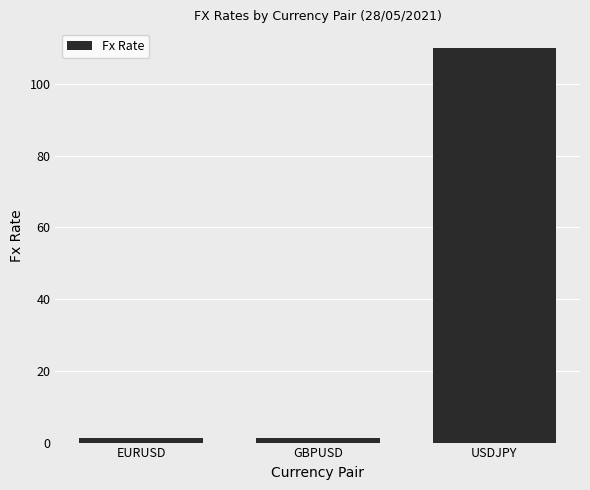

At which category does the chart reach its peak across all series?

USDJPY